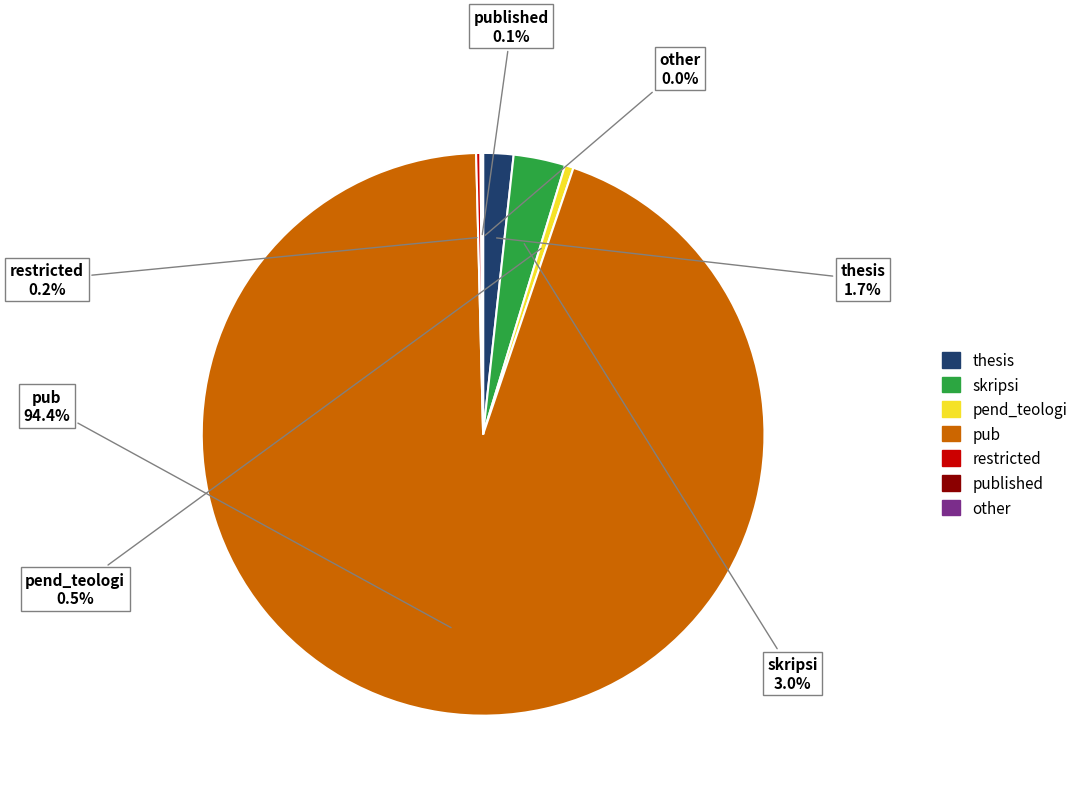

Is there a majority slice in this chart?

Yes